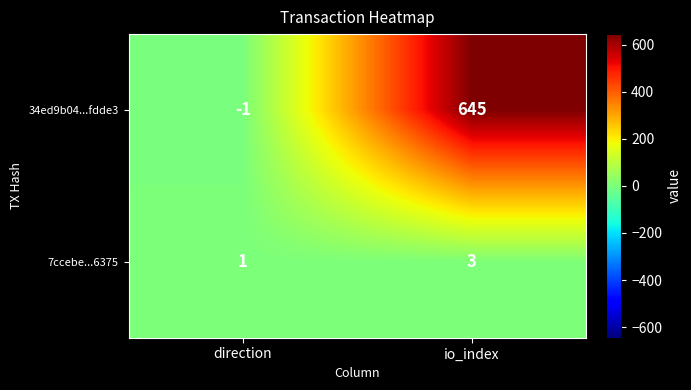

What is the difference between the 34ed9b04...fdde3 values at io_index and direction?

646